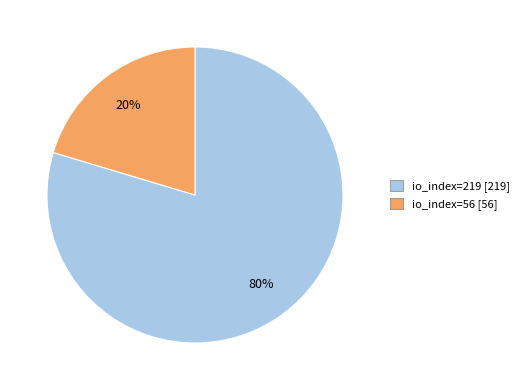

Is it true that io_index=56 is 8% of the pie?

False